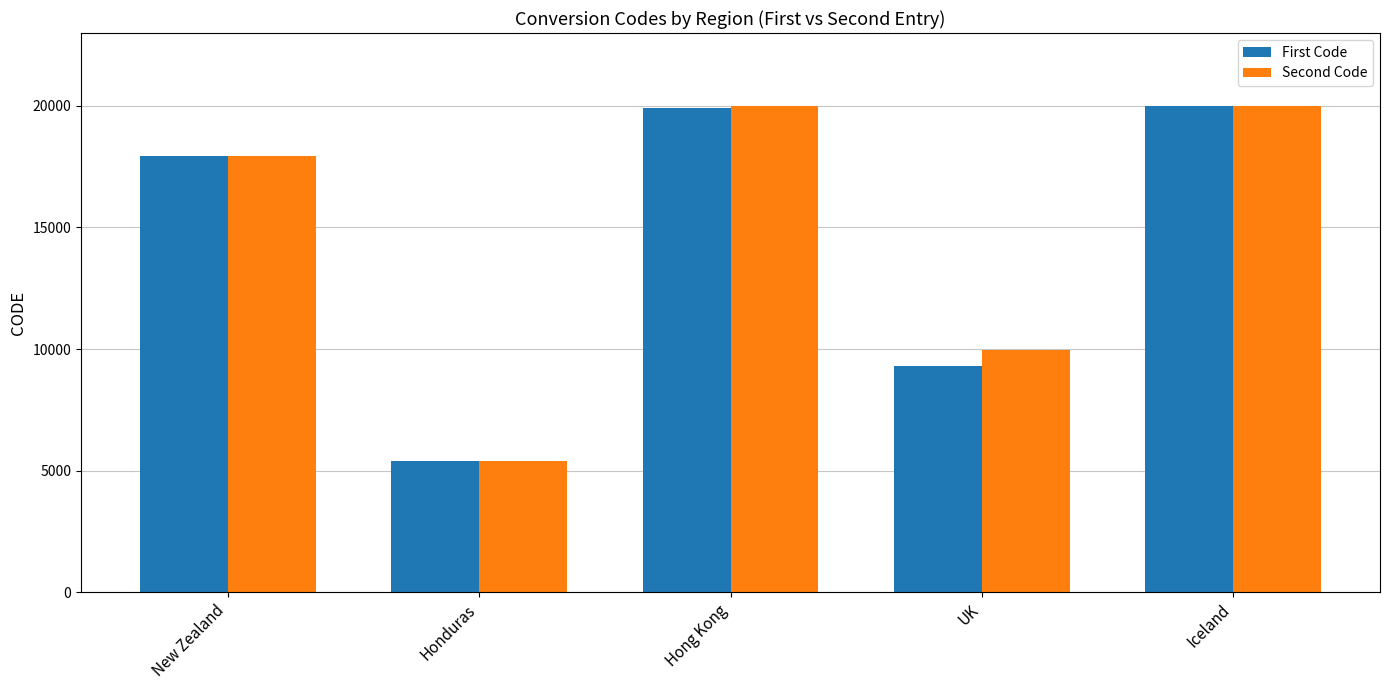

At which label is First Code closest to 12692?

UK